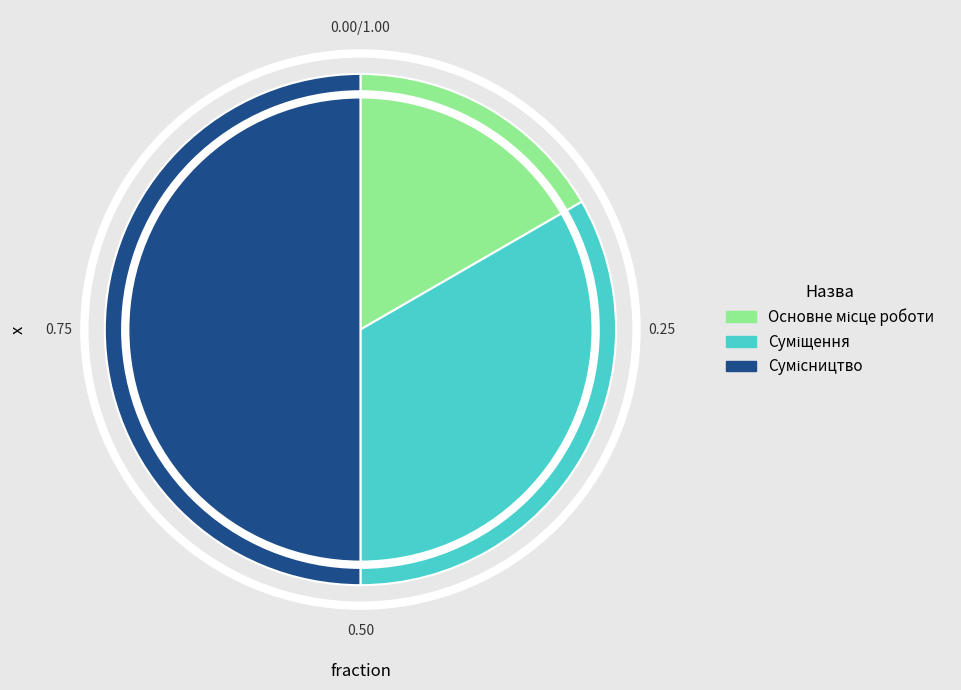

Which has a higher value, Основне місце роботи or Суміщення?

Суміщення